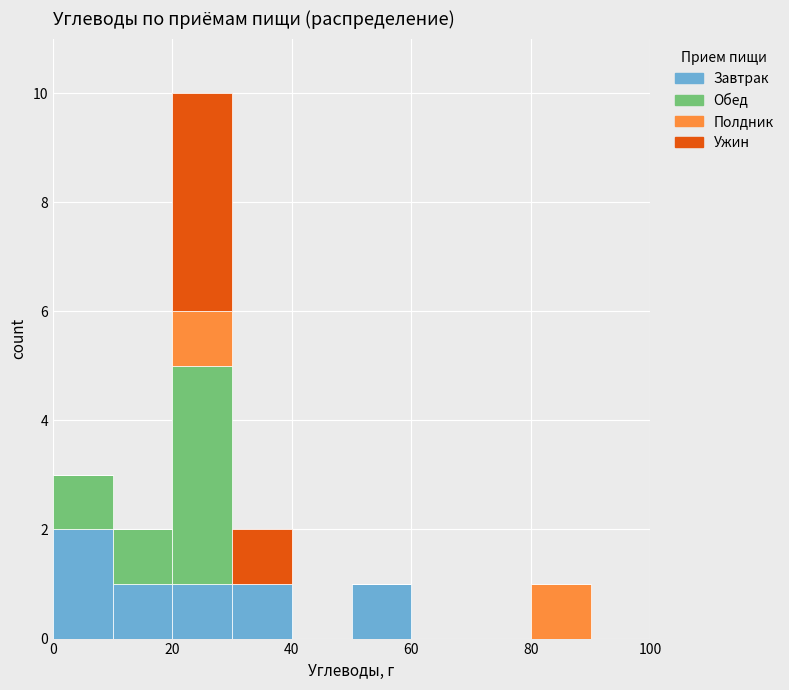

Which range on the x-axis has the tallest stacked bar (by total height)?

20 to 30